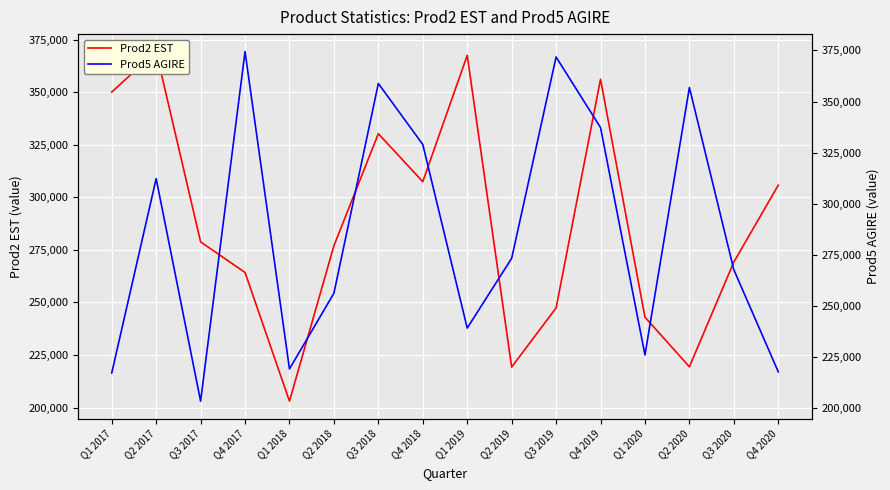

Which category has the highest value across all series?

Q4 2017